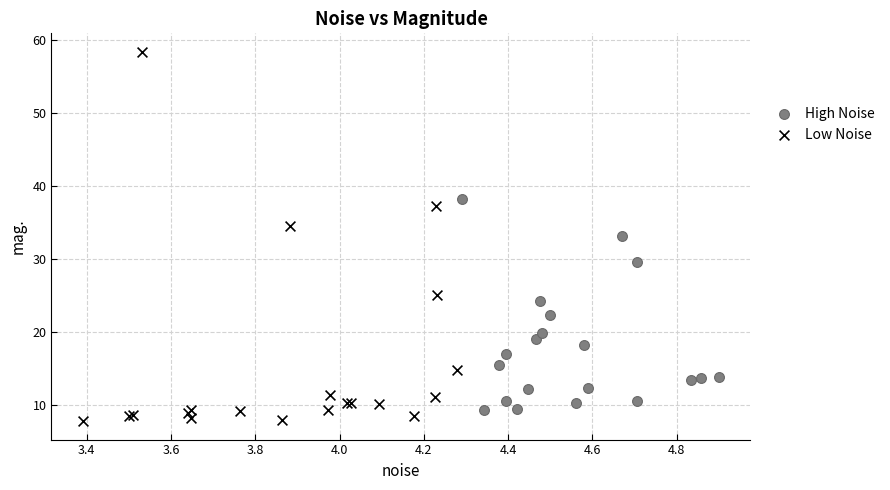

Which series has the widest spread of Y values?

Low Noise